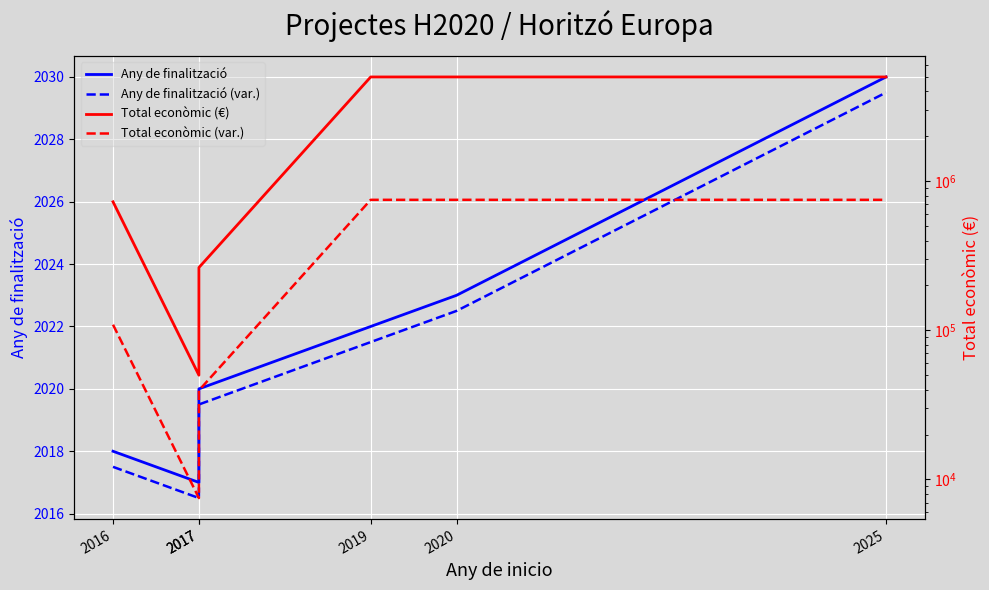

What are all the series names shown in the legend?

Any de finalització, Any de finalització (var.), Total econòmic (€), Total econòmic (var.)